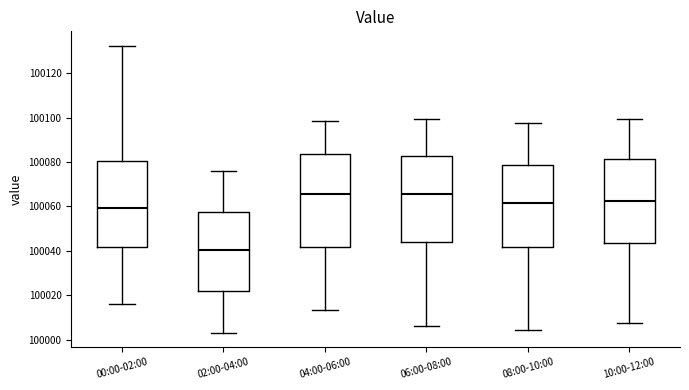

Reading left to right, read every box against the y-axis: the position of its median line, the range the box covers, and the ends of its whiskers. The values are not printed on the chart, so give them approximately, as read against the axis.

00:00-02:00: median 100060, box 100042 to 100080, whiskers 100016 to 100132
02:00-04:00: median 100040, box 100022 to 100058, whiskers 100004 to 100076
04:00-06:00: median 100066, box 100042 to 100084, whiskers 100014 to 100098
06:00-08:00: median 100066, box 100044 to 100082, whiskers 100006 to 100100
08:00-10:00: median 100062, box 100042 to 100078, whiskers 100004 to 100098
10:00-12:00: median 100062, box 100044 to 100082, whiskers 100008 to 100100